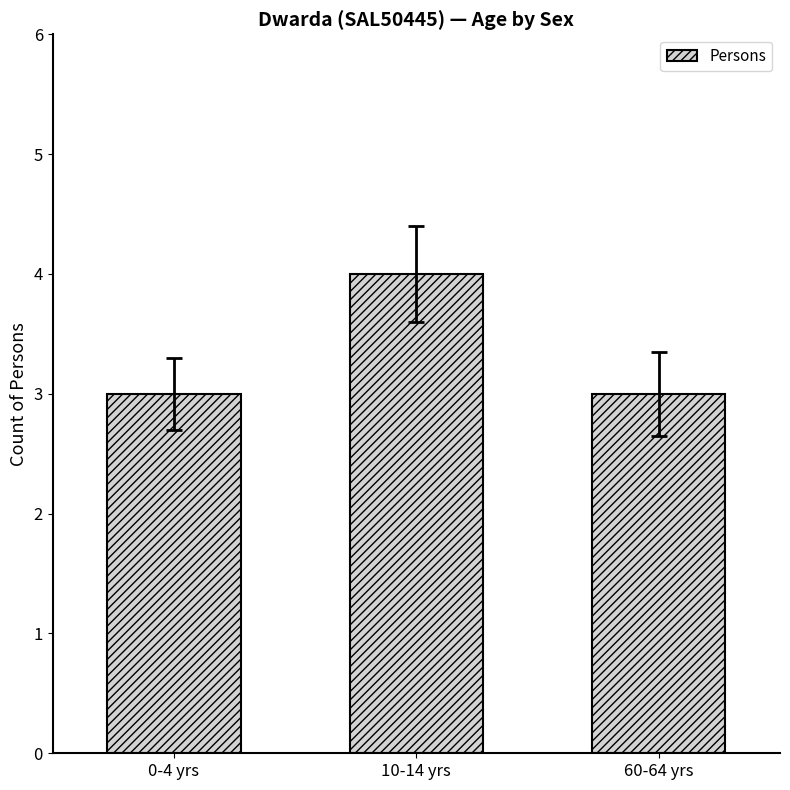

What value does the data have at 10-14 yrs?

4